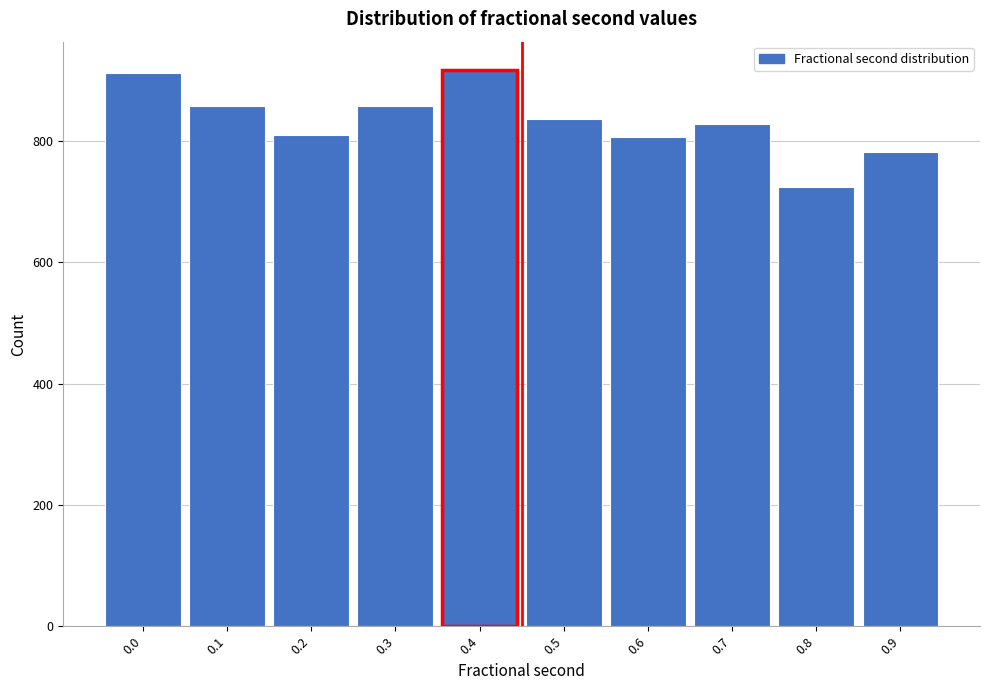

True or false: the data shows 913 at 0.0.

True